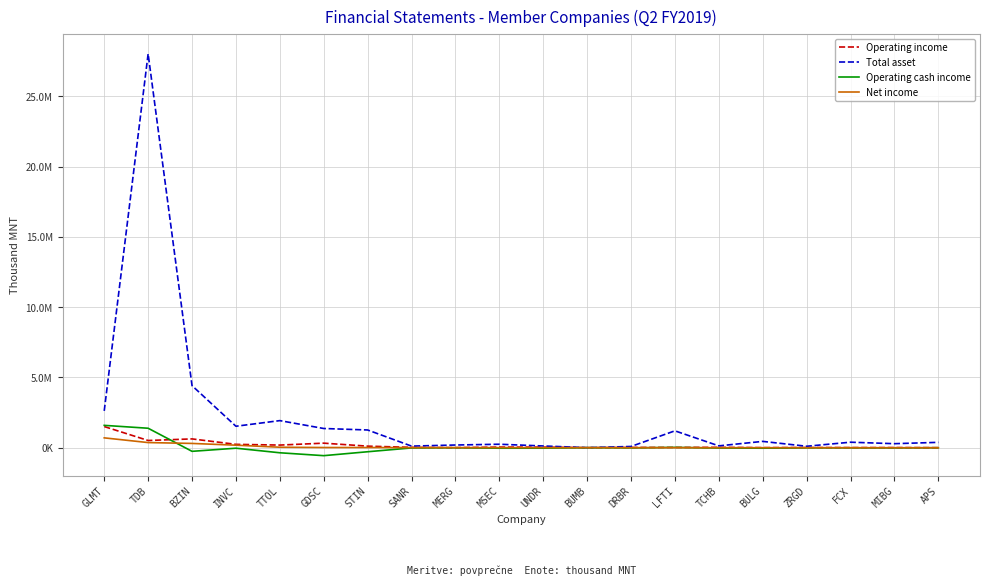

What are all the series names shown in the legend?

Operating income, Total asset, Operating cash income, Net income